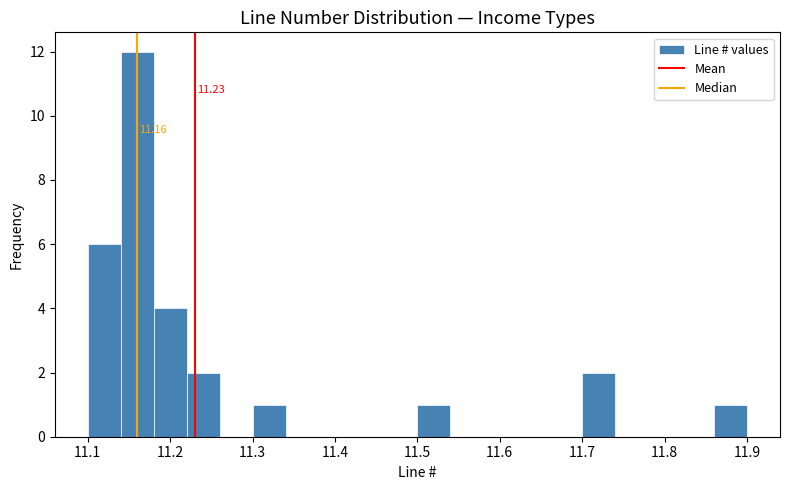

Over which range of the x-axis is the bar tallest?

11.14 to 11.18